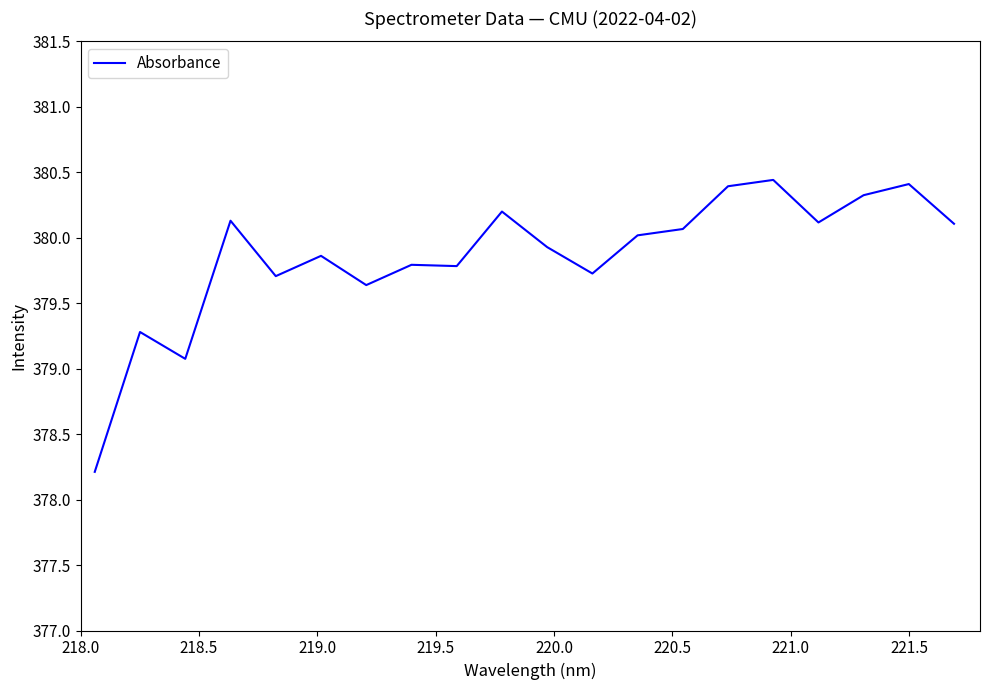

What is the smallest value displayed?

378.2